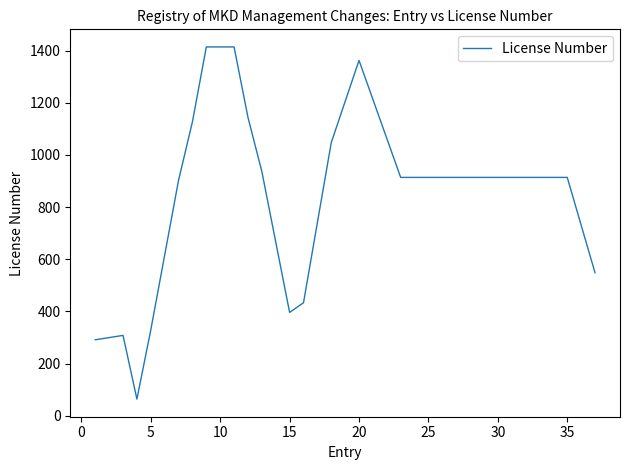

Reading left to right, what are all the values shown in this chart?

291.2	299.6	308.0	63.6	329.0	616.0	903.0	1127.4	1414.4	1414.4	1414.4	1144.2	936.6	666.4	396.2	433.2	740.4	1047.6	1205.2	1362.8	1213.2	1063.6	914.0	914.0	914.0	914.0	914.0	914.0	914.0	914.0	914.0	914.0	914.0	914.0	914.0	731.2	548.4